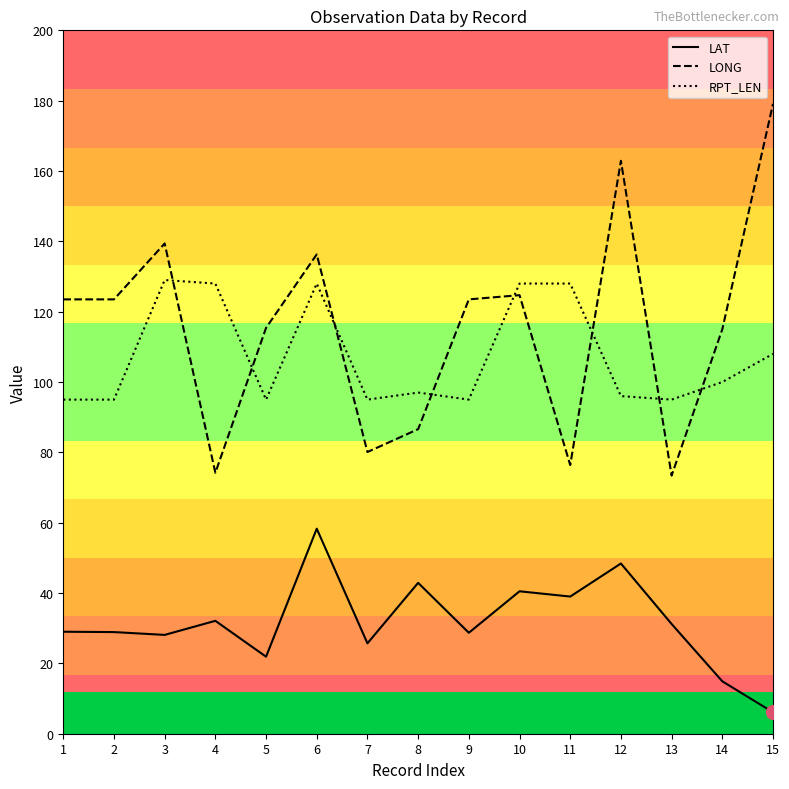

Where is RPT_LEN nearest to the value 112?

15